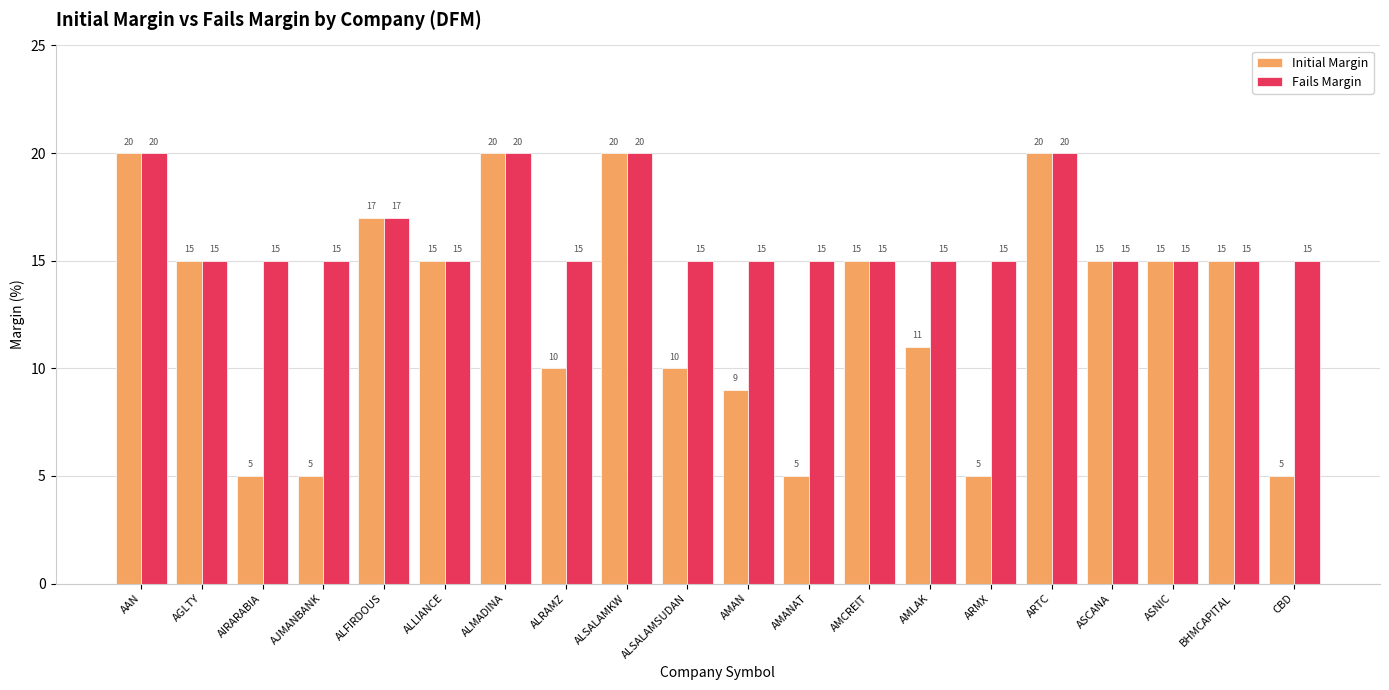

Rank the series by their average value, from lowest to highest.

Initial Margin, Fails Margin